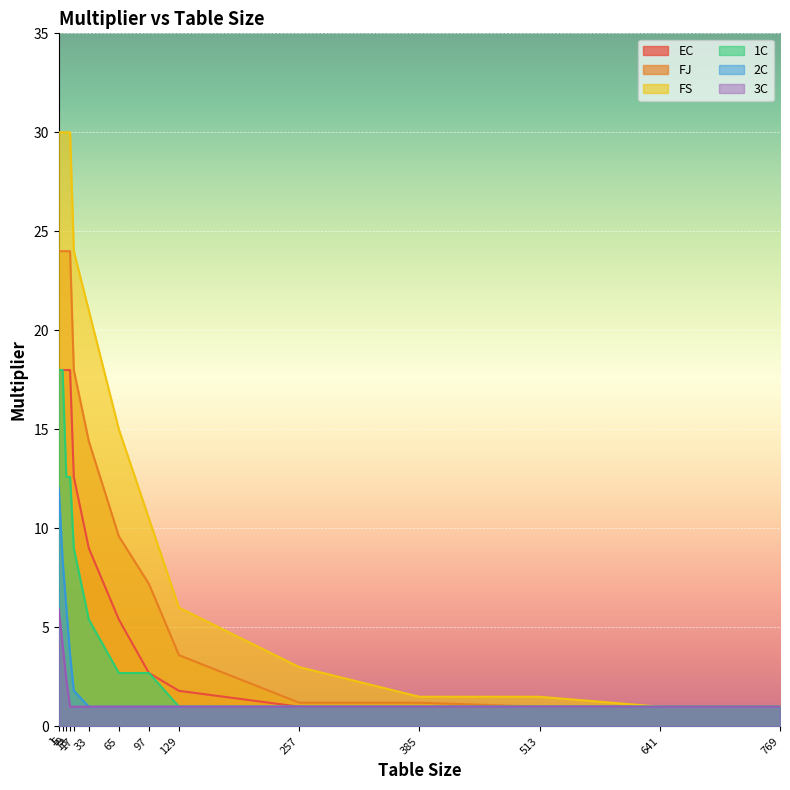

Which series changed the most between 65 and 129?

FS